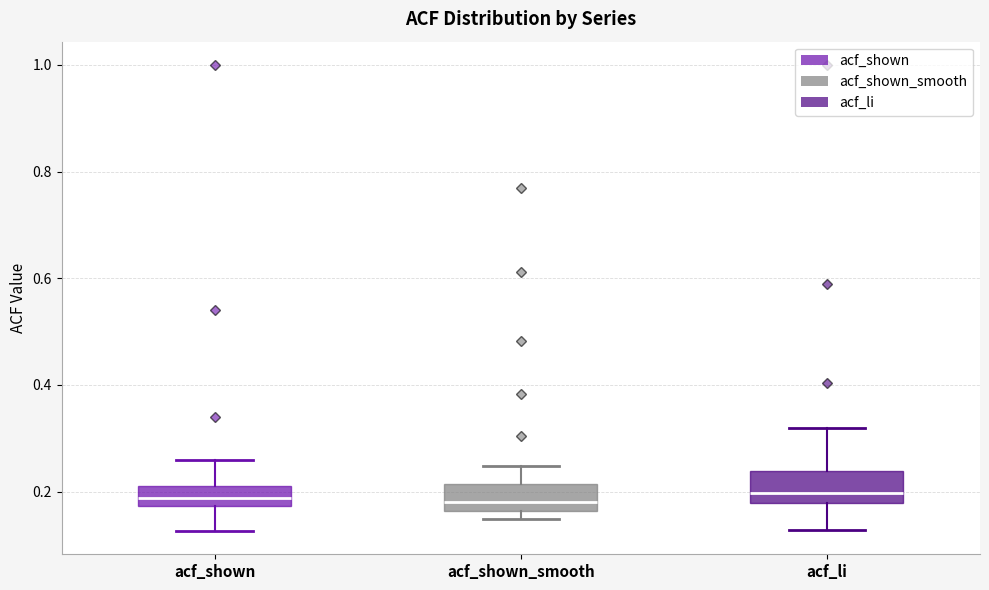

Reading left to right, read every box against the y-axis: the position of its median line, the range the box covers, and the ends of its whiskers. The values are not printed on the chart, so give them approximately, as read against the axis.

acf_shown: median 0.18 (inside the box), box 0.18 to 0.22, whiskers 0.12 to 0.26
acf_shown_smooth: median 0.18, box 0.16 to 0.22, whiskers 0.14 to 0.24
acf_li: median 0.20, box 0.18 to 0.24, whiskers 0.12 to 0.32